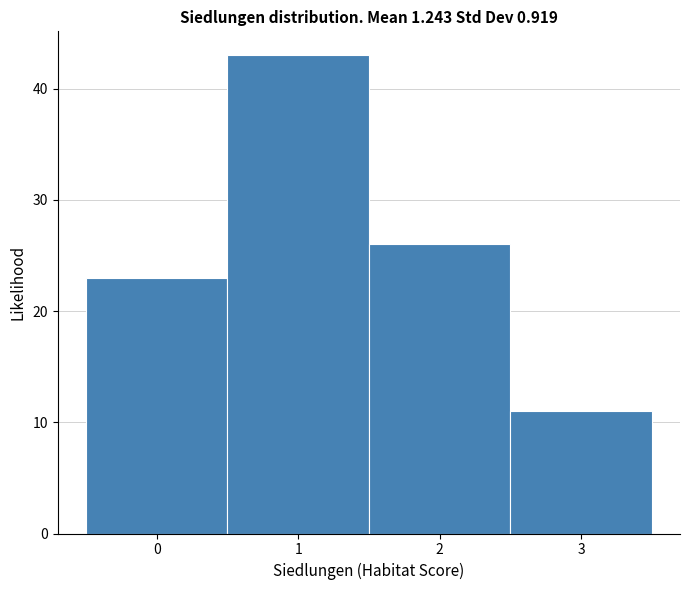

Which range on the x-axis has the tallest bar?

0.5 to 1.5